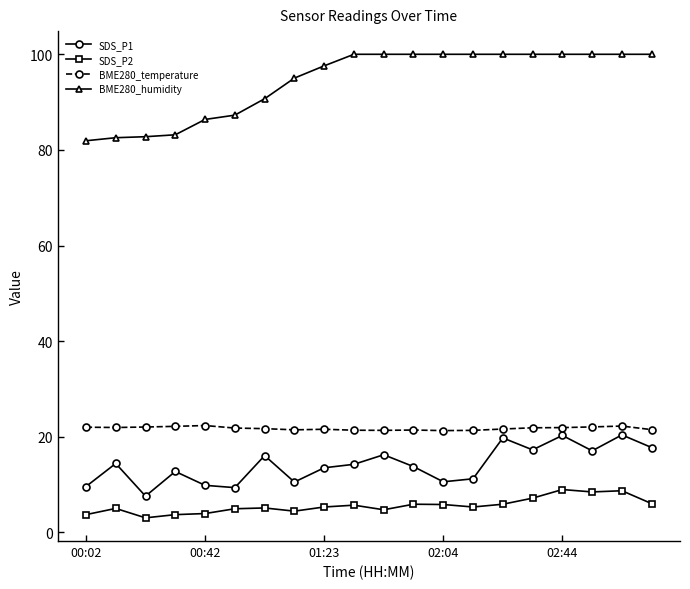

What is the value of the BME280_temperature point at the 11th from the left?

21.3